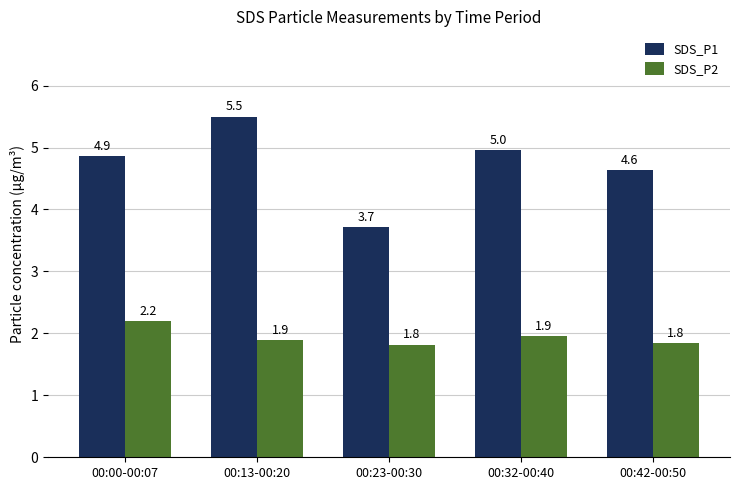

List the series in order of their peak value, lowest first.

SDS_P2, SDS_P1